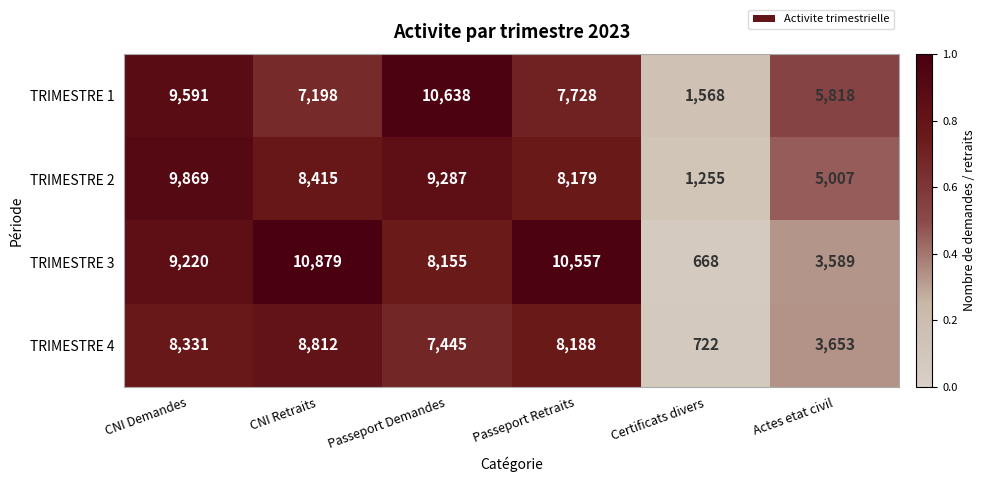

Count the number of categories in the chart.

6